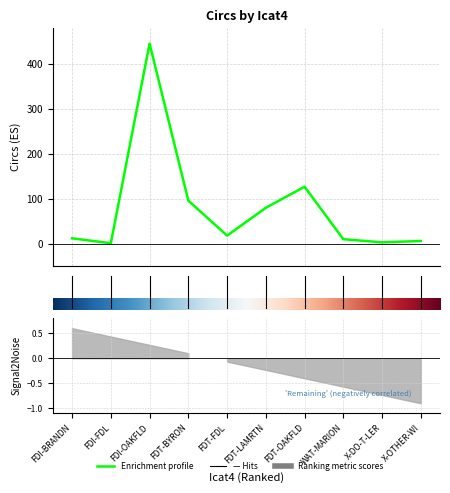

At which label does the data first exceed 18?

2